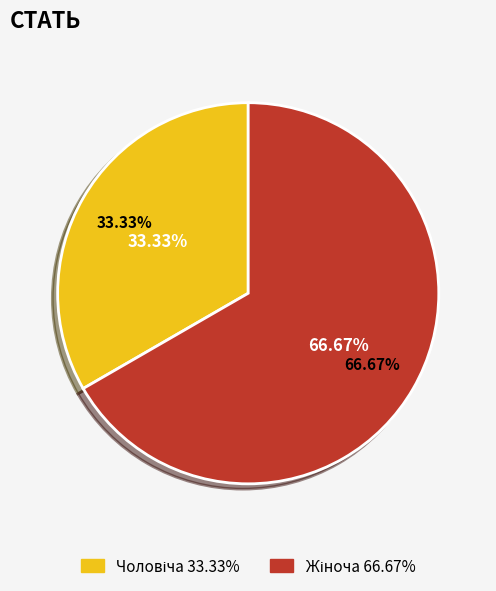

What is the largest slice in the pie chart?

Жіноча